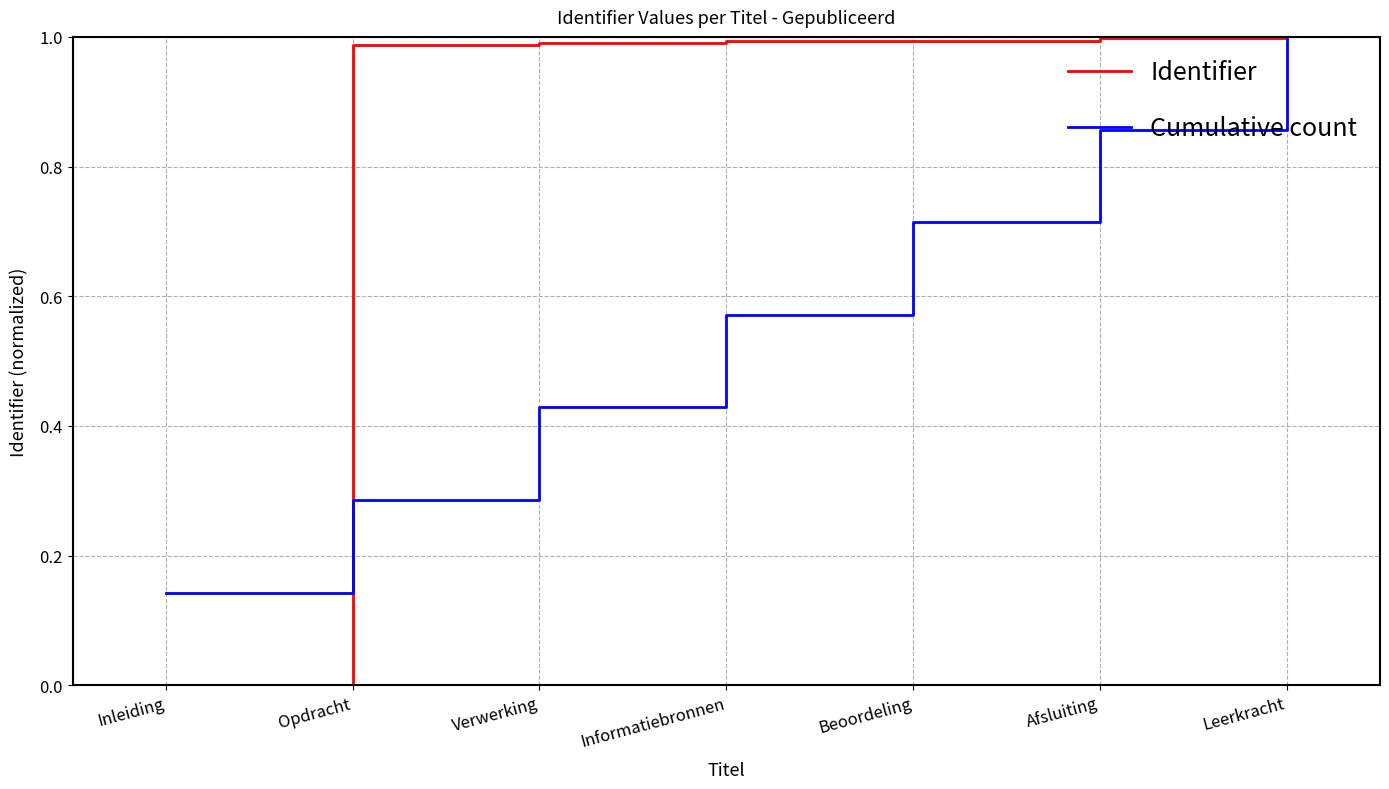

At which label does Cumulative count reach its peak?

Leerkracht